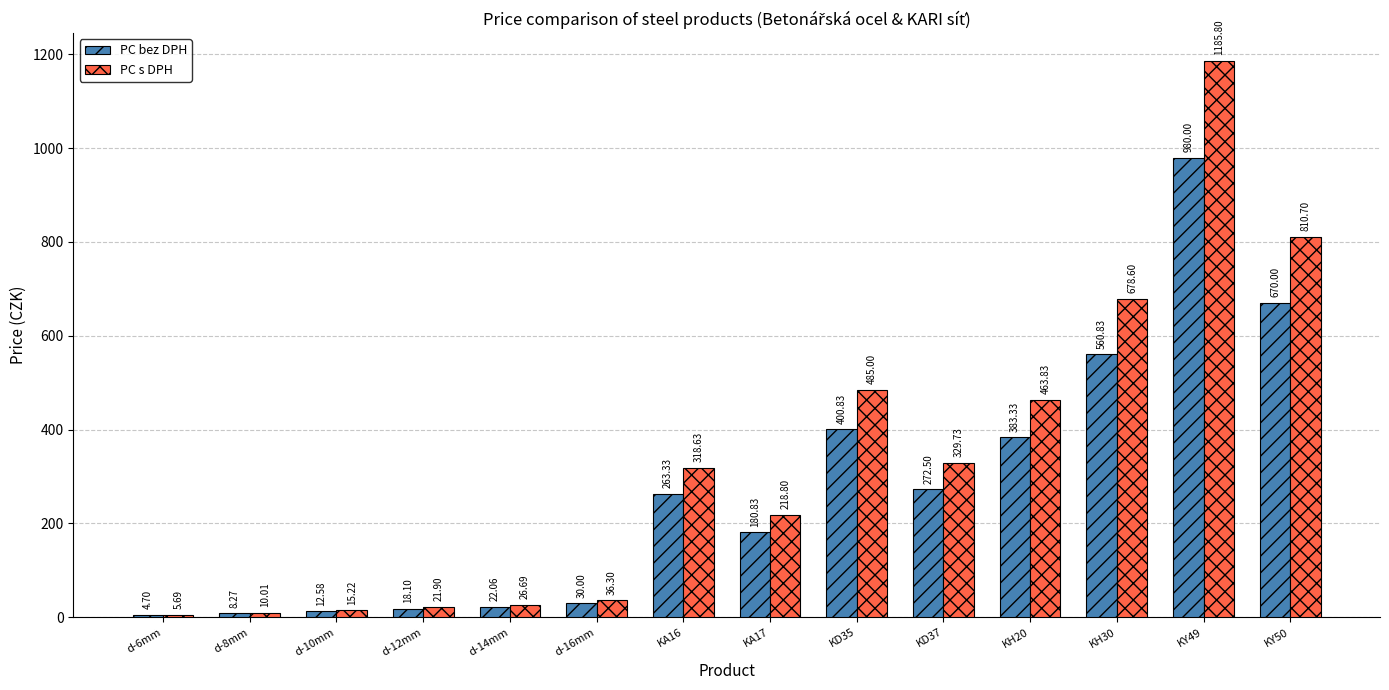

Count the number of categories in the chart.

14